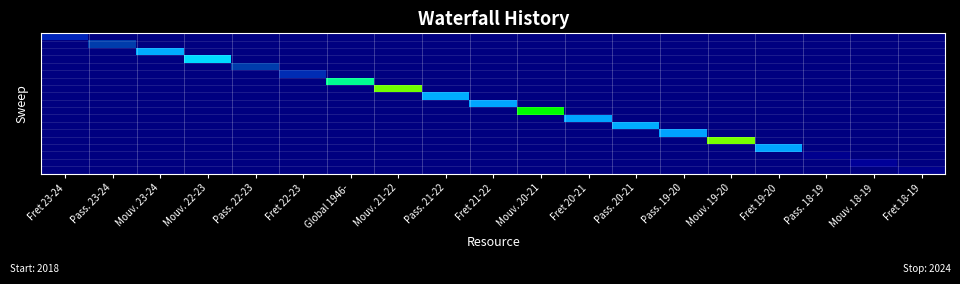

Between Global 1946- and Pass. 22-23, which is larger?

Global 1946-